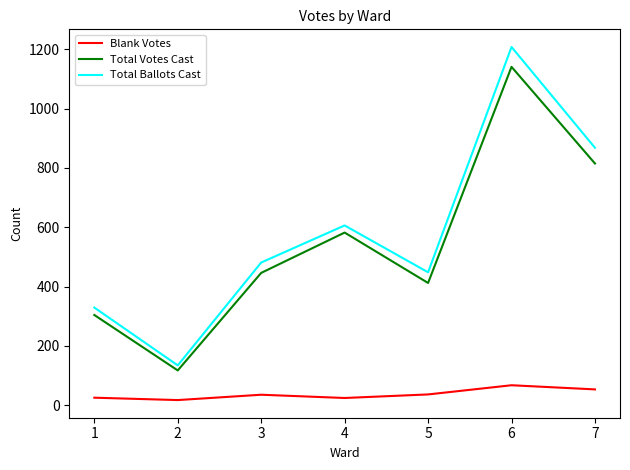

At which category is the sum across all series the highest?

6